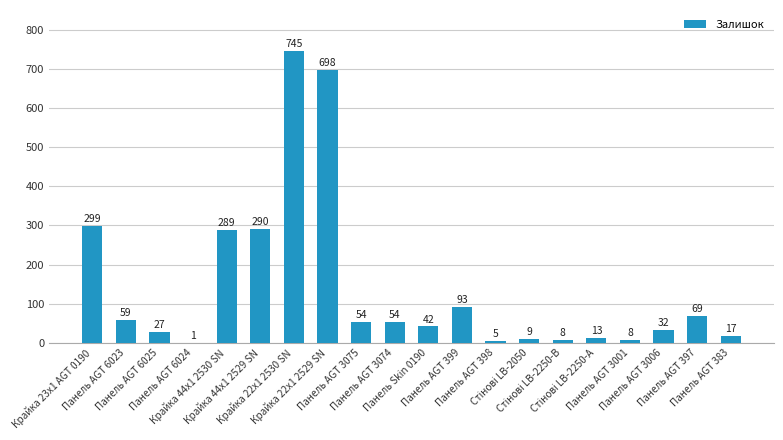

What is the maximum value shown in the chart?

745